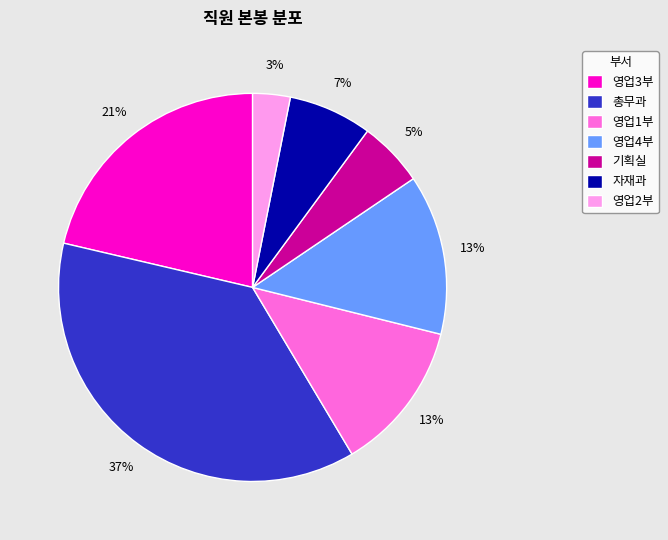

Which category has the smallest portion of the pie?

영업2부